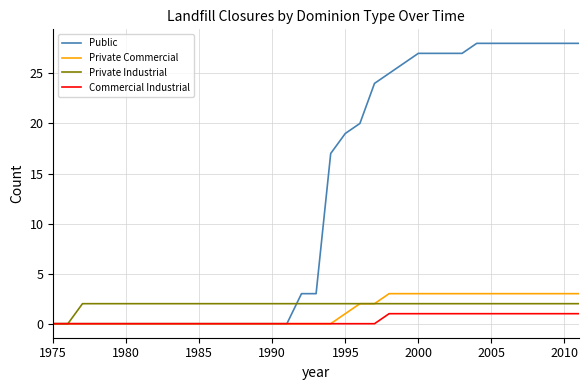

Which series has the largest range (max minus min)?

Public